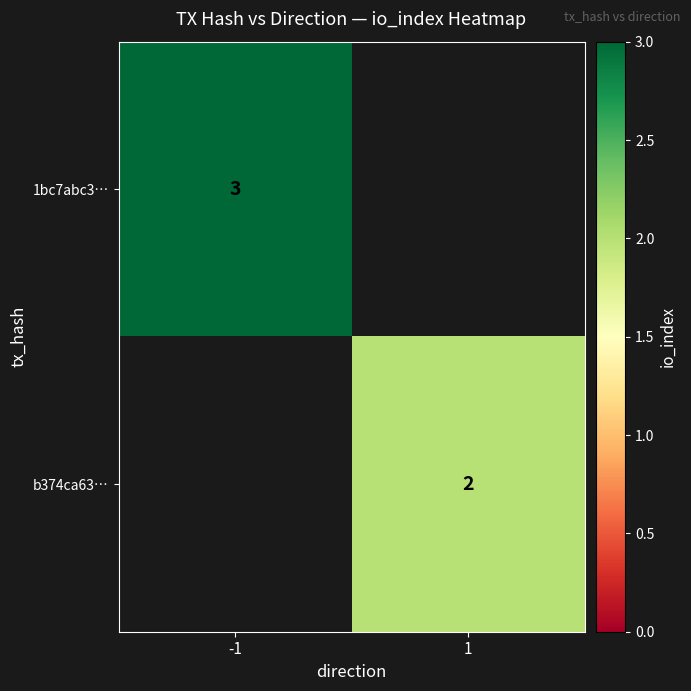

The value of 1bc7abc3… at -1 is 1. True or false?

False